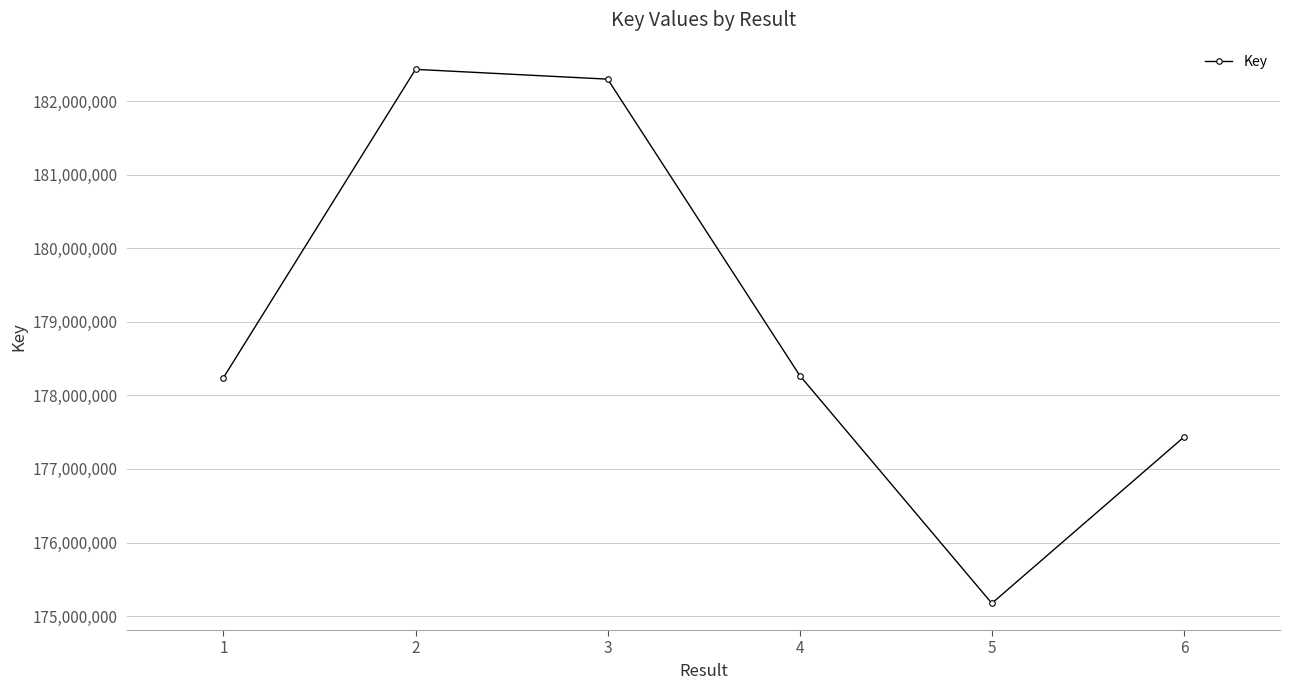

What is the difference between the maximum and second lowest values?

4999456